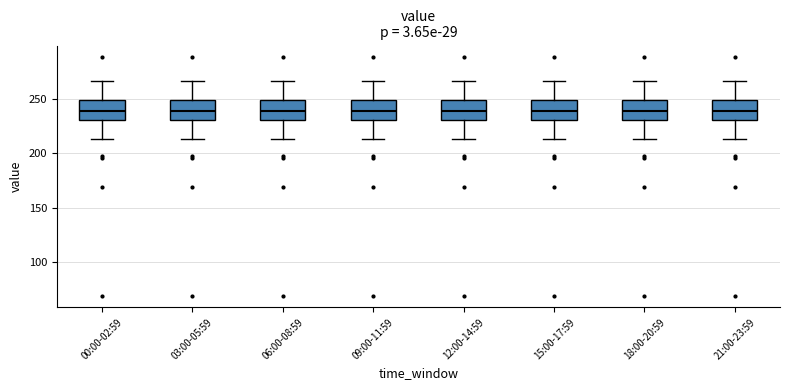

Reading left to right, read every box against the y-axis: the position of its median line, the range the box covers, and the ends of its whiskers. The values are not printed on the chart, so give them approximately, as read against the axis.

00:00-02:59: median 240, box 230 to 250, whiskers 215 to 265
03:00-05:59: median 240, box 230 to 250, whiskers 215 to 265
06:00-08:59: median 240, box 230 to 250, whiskers 215 to 265
09:00-11:59: median 240, box 230 to 250, whiskers 215 to 265
12:00-14:59: median 240, box 230 to 250, whiskers 215 to 265
15:00-17:59: median 240, box 230 to 250, whiskers 215 to 265
18:00-20:59: median 240, box 230 to 250, whiskers 215 to 265
21:00-23:59: median 240, box 230 to 250, whiskers 215 to 265